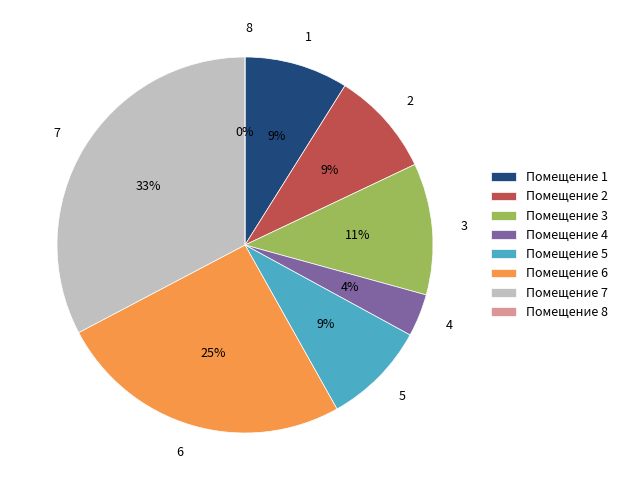

How many slices are in this pie chart?

8